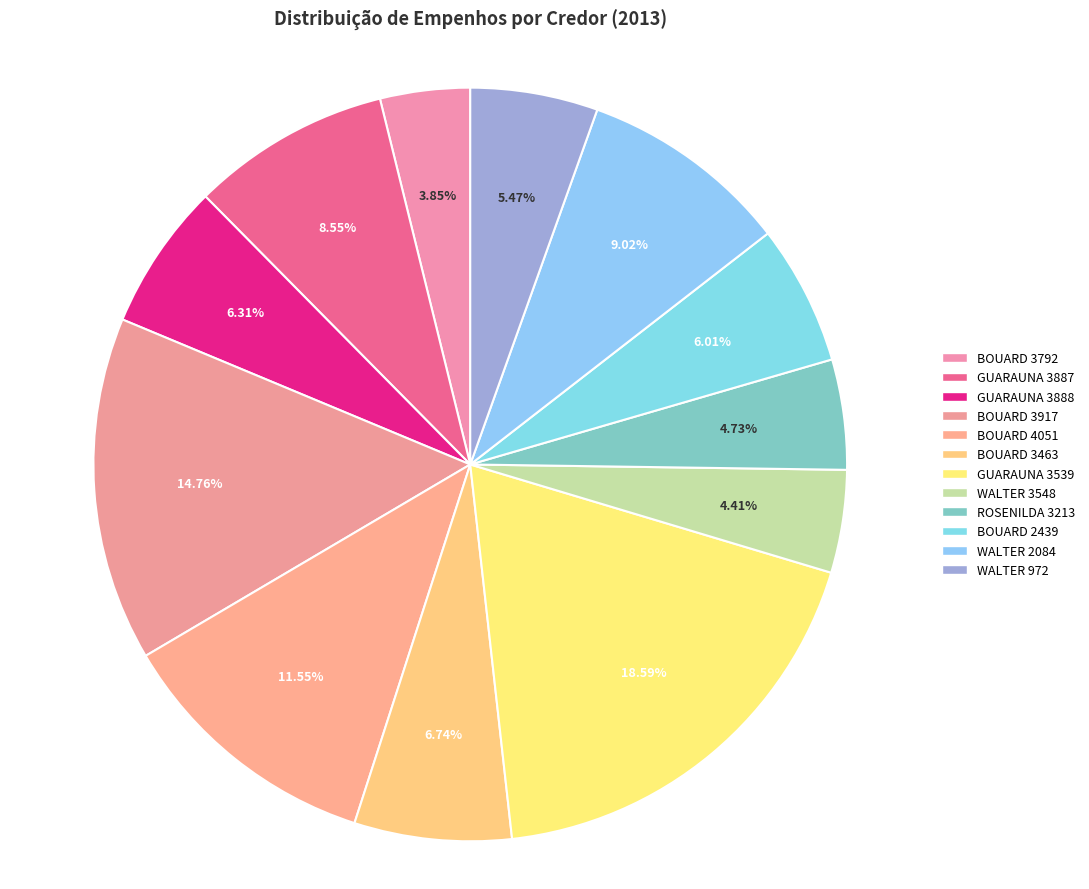

Count the number of slices in the pie.

12